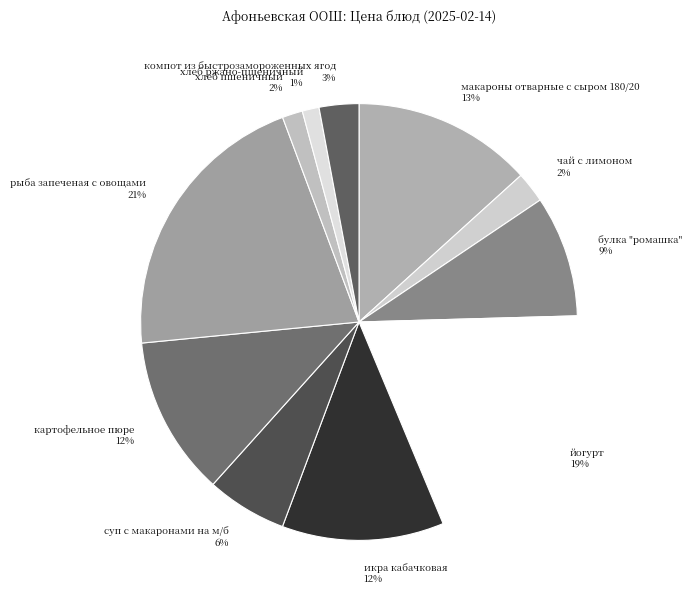

What is the largest slice in the pie chart?

рыба запеченая с овощами